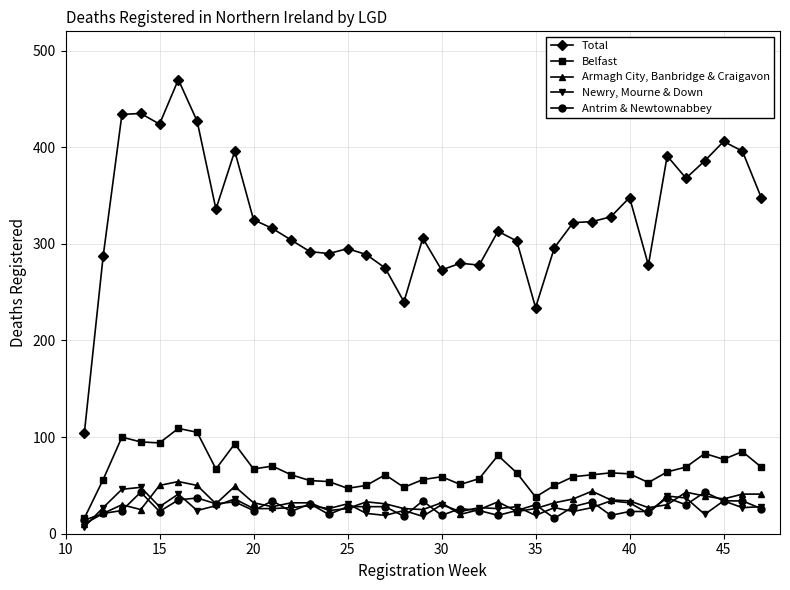

What is the average value of the Armagh City, Banbridge & Craigavon series?

33